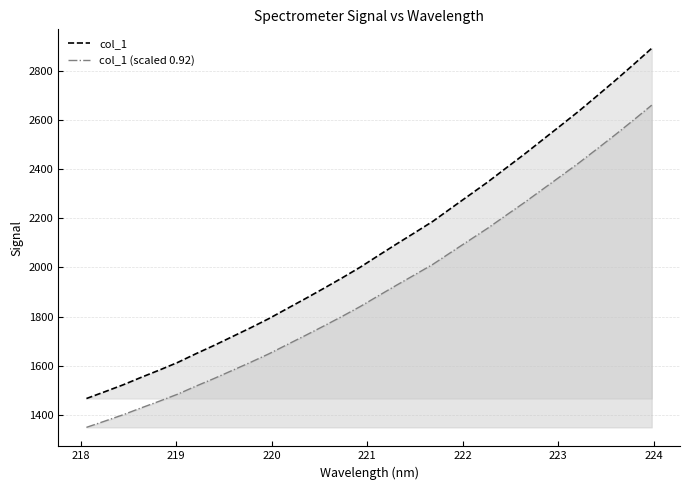

How many data points does each series have?

32